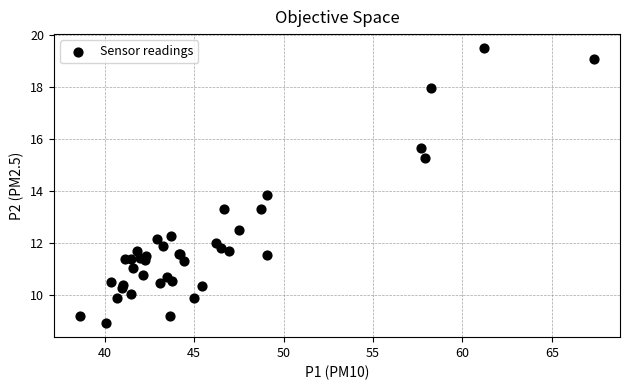

What Y value in the scatter plot is closest to 14?

13.9